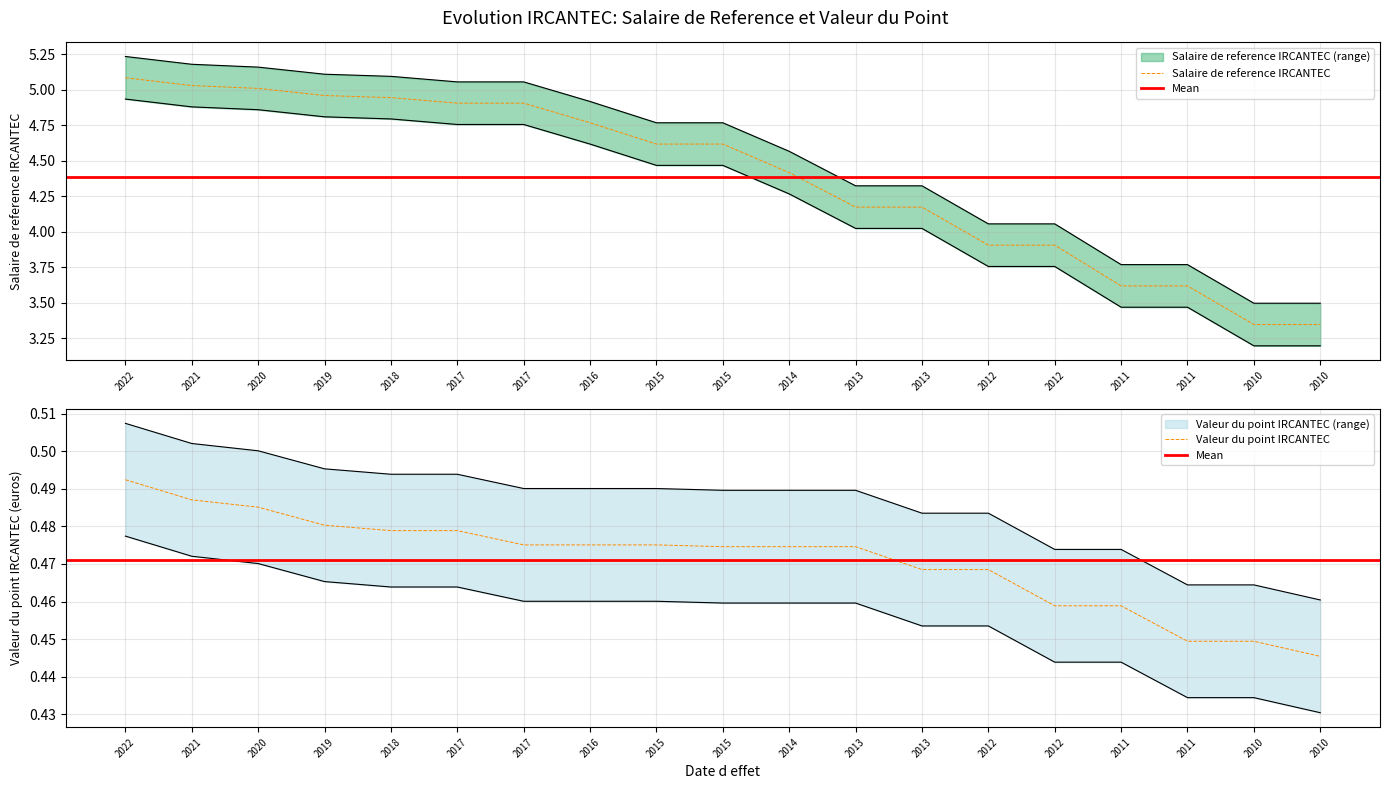

What is the spread (max minus min) of values at 2015?

4.3